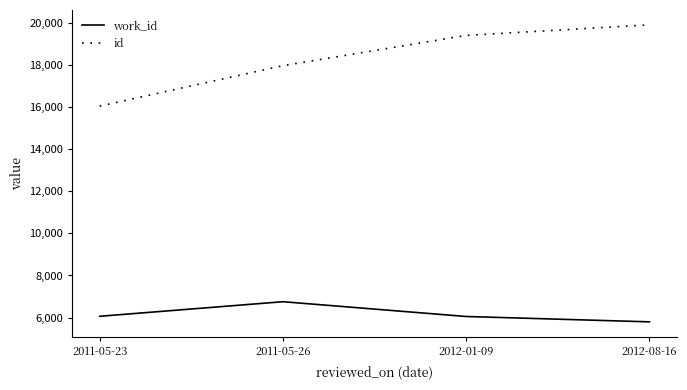

What is the average value of the id series?

18346